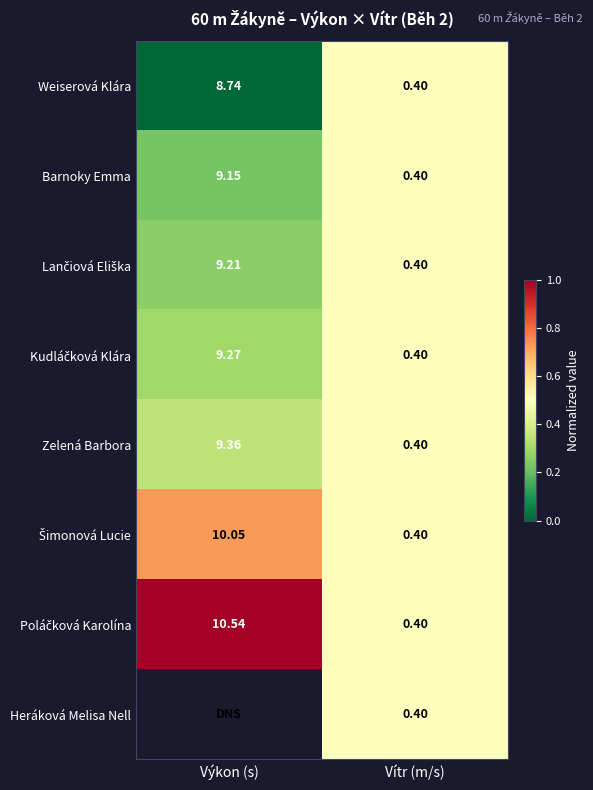

Which category has the lowest value in the Weiserová Klára series?

Vítr (m/s)